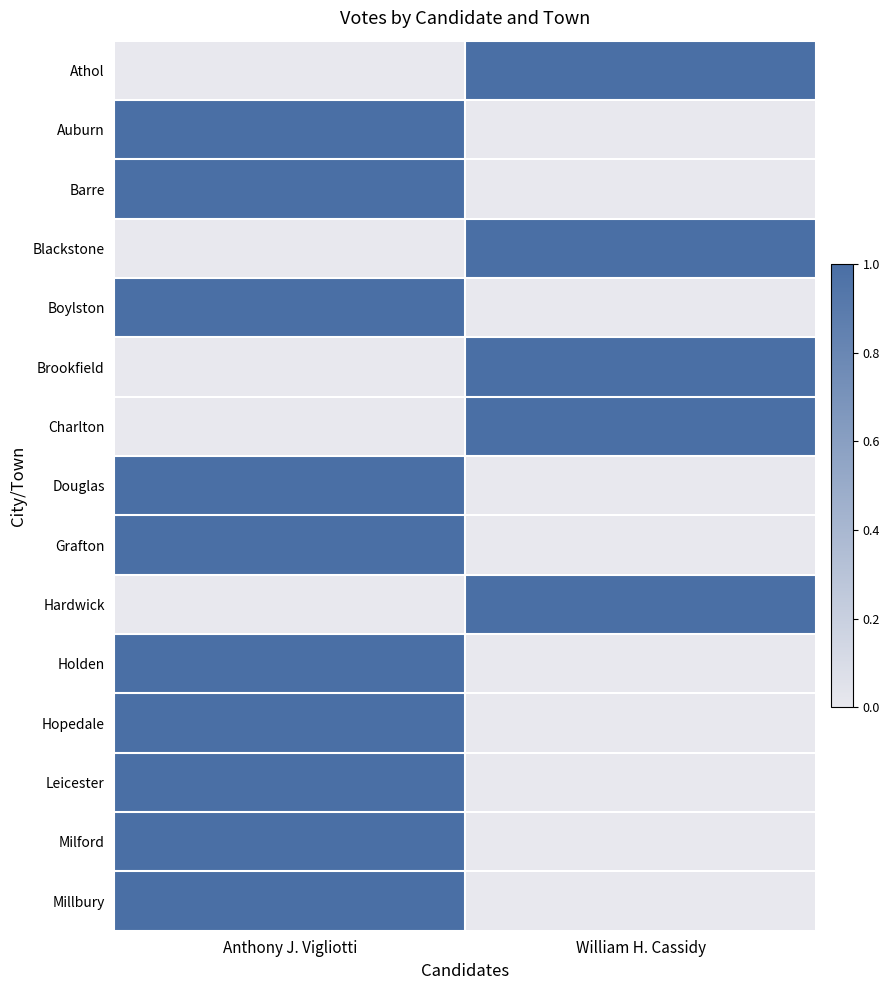

Which label corresponds to the largest value in the chart?

Anthony J. Vigliotti